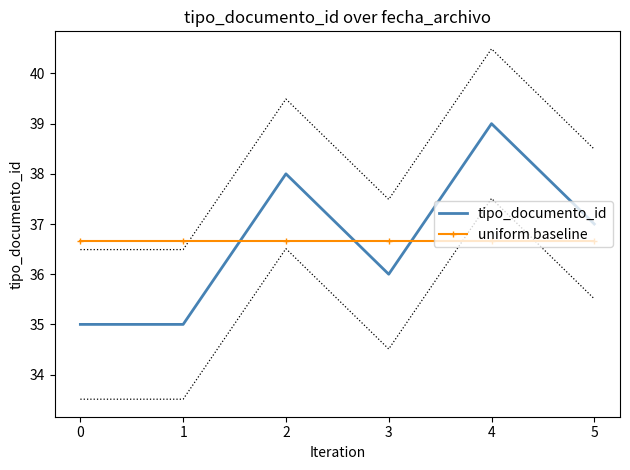

How many lines are shown in the chart?

2